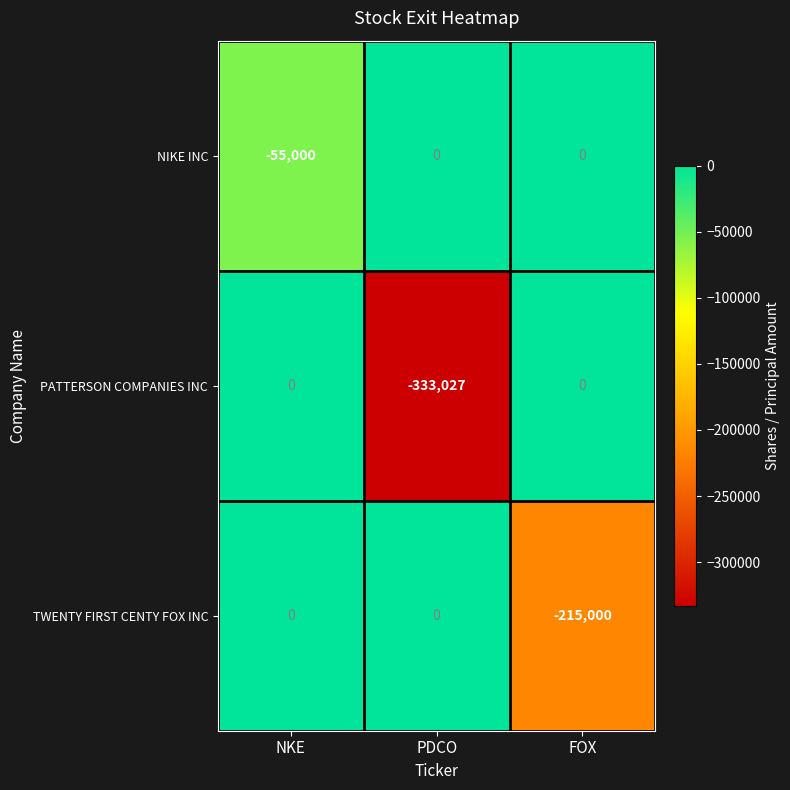

Count the PATTERSON COMPANIES INC values in the range -333027 to 0.

3